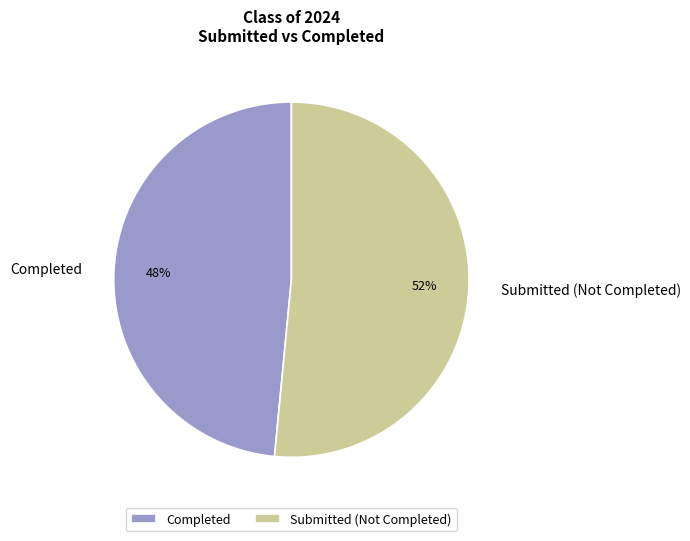

Between Completed and Submitted (Not Completed), which is larger?

Submitted (Not Completed)